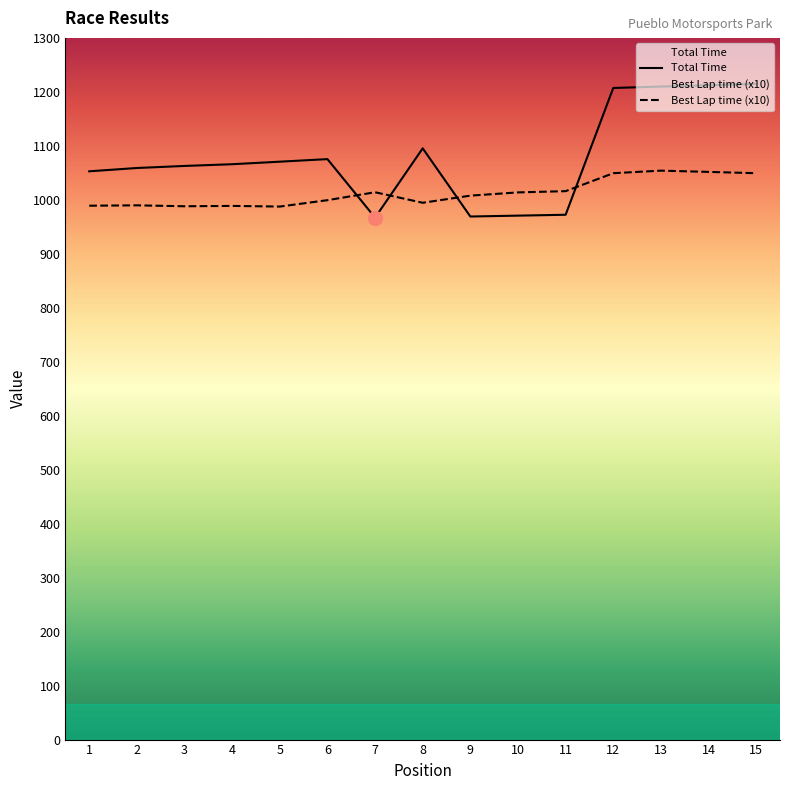

Which label corresponds to the largest value in the chart?

15